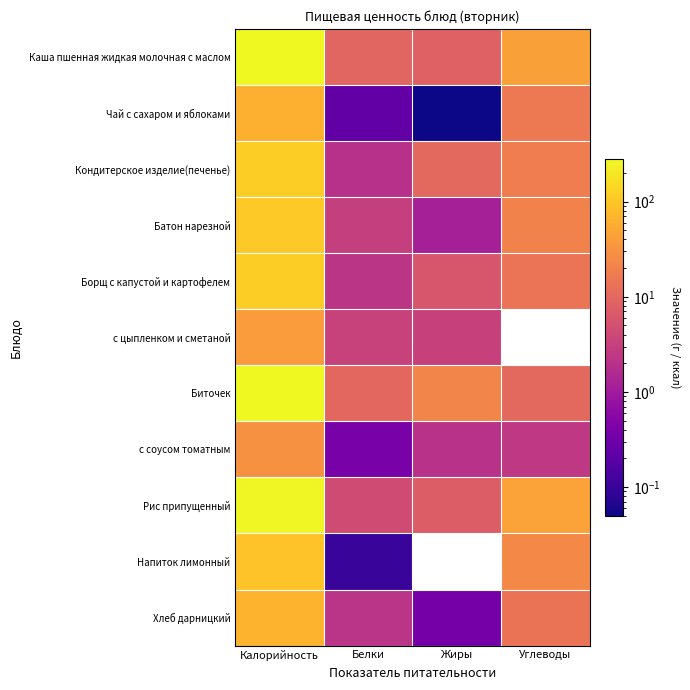

List the series in order of their peak value, highest first.

Биточек, Каша пшенная жидкая молочная с маслом, Рис припущенный, Кондитерское изделие(печенье), Борщ с капустой и картофелем, Батон нарезной, Напиток лимонный, Хлеб дарницкий, Чай с сахаром и яблоками, с цыпленком и сметаной, с соусом томатным